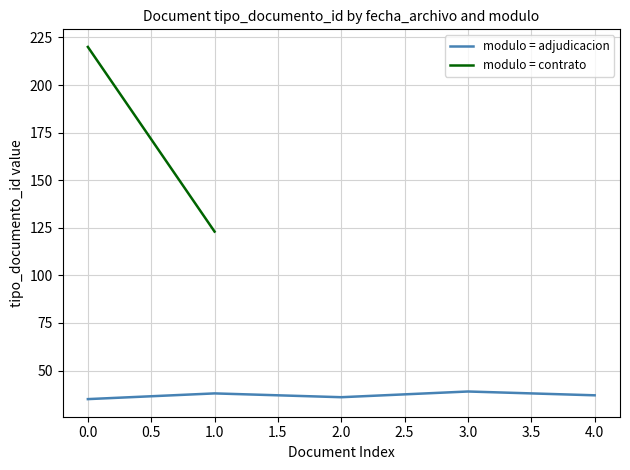

Is it true that modulo = adjudicacion equals 35 at 0.0?

True